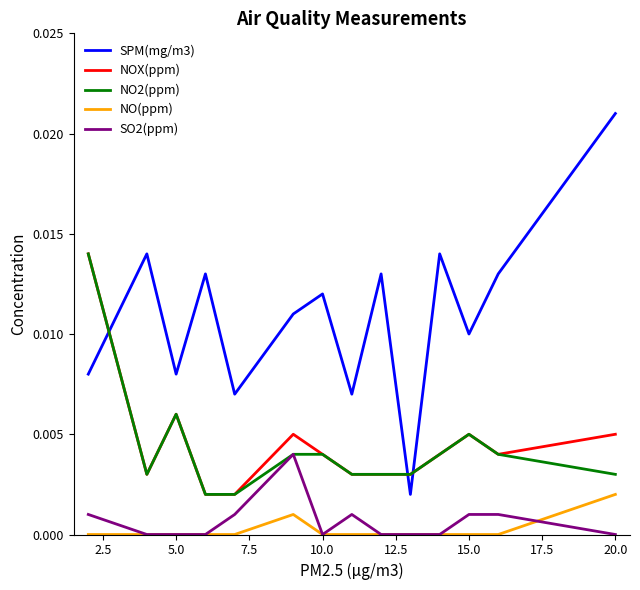

Which series has the widest spread of values?

SPM(mg/m3)